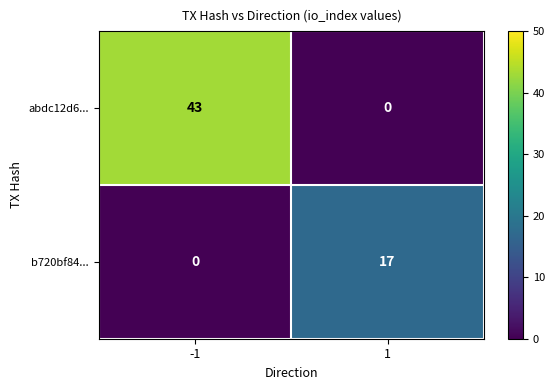

The value of b720bf84... at -1 is -9. True or false?

False